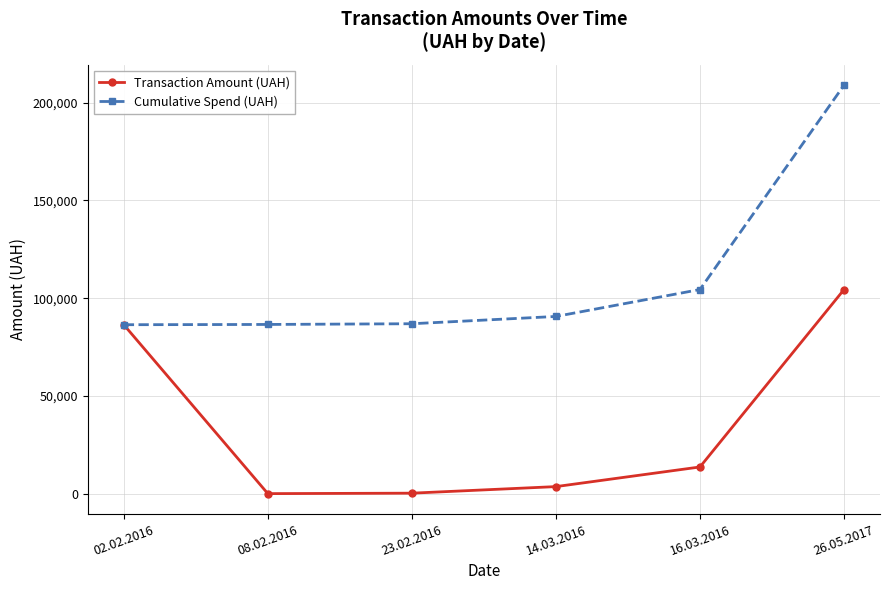

How many values in the Transaction Amount (UAH) series are below 13757?

3